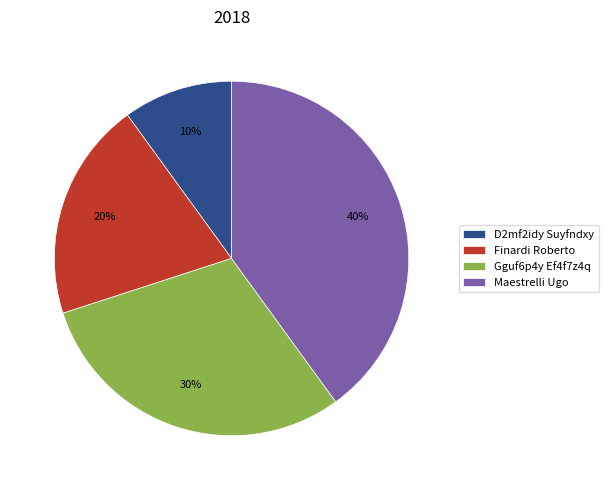

True or false: Gguf6p4y Ef4f7z4q accounts for 30% of the total.

True